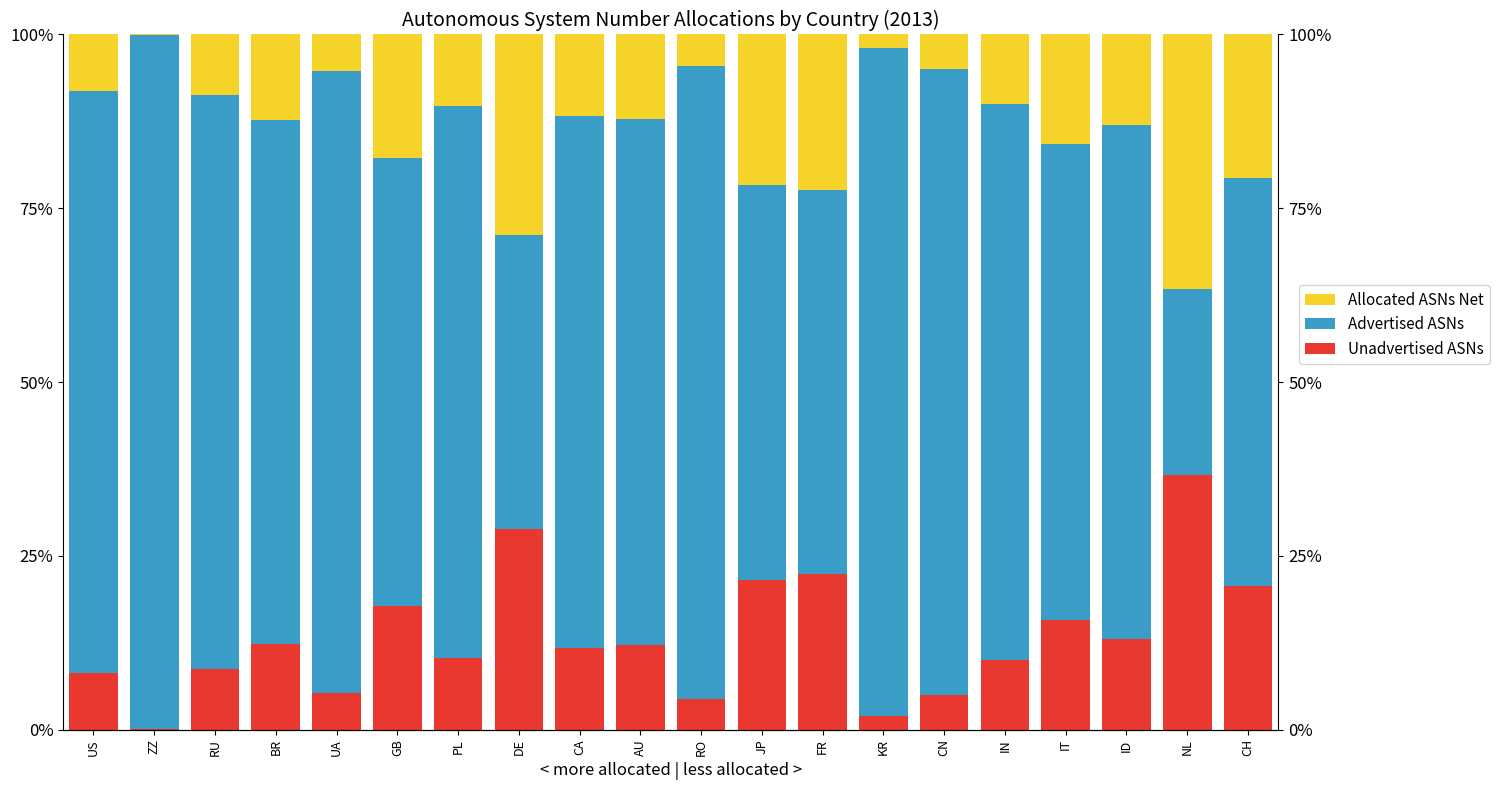

Rank the categories by Unadvertised ASNs value from lowest to highest.

US, ZZ, RU, BR, UA, GB, PL, DE, CA, AU, RO, JP, FR, KR, CN, IN, IT, ID, NL, CH